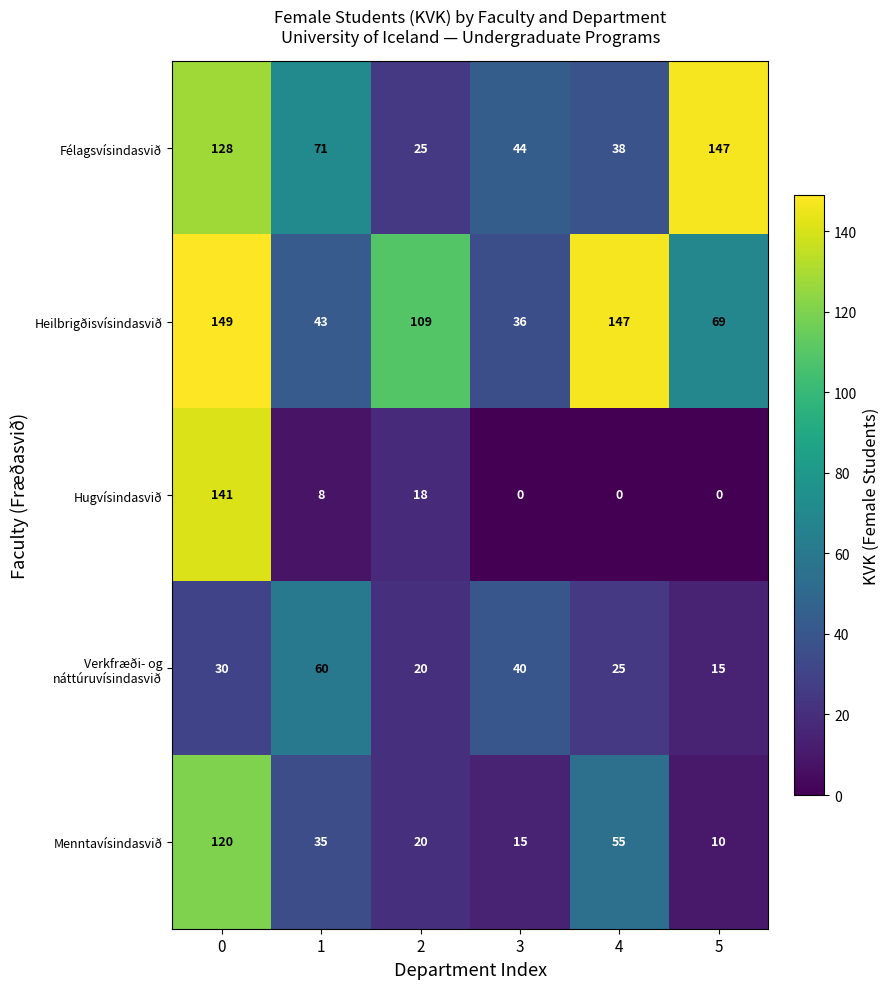

Which series has the largest total across all categories?

Heilbrigðisvísindasvið